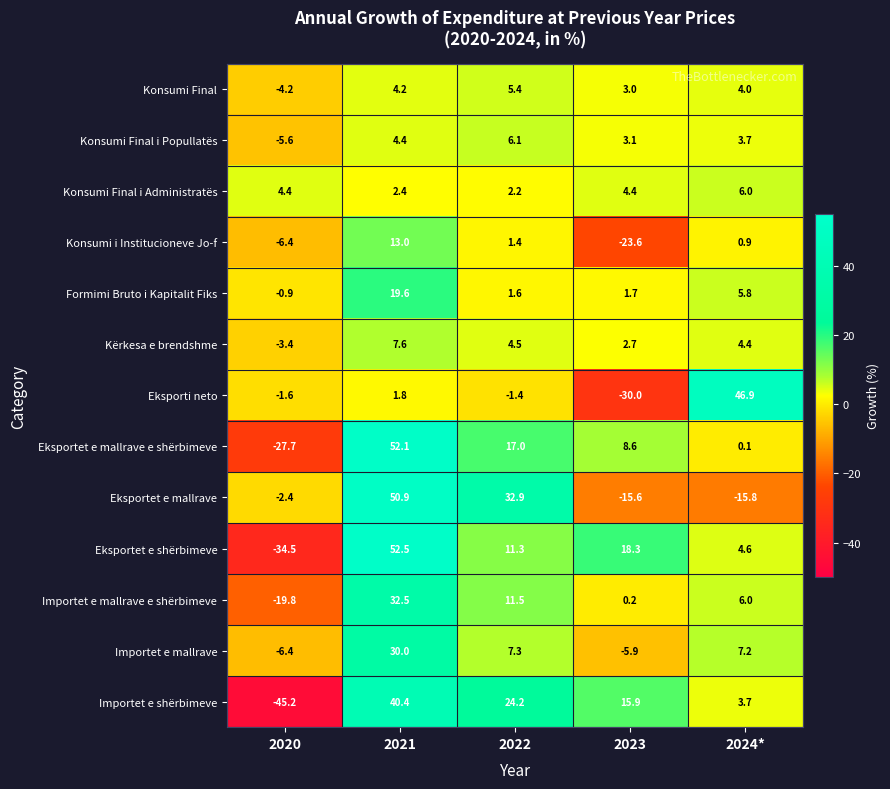

How many values in Importet e mallrave e shërbimeve are below zero?

1